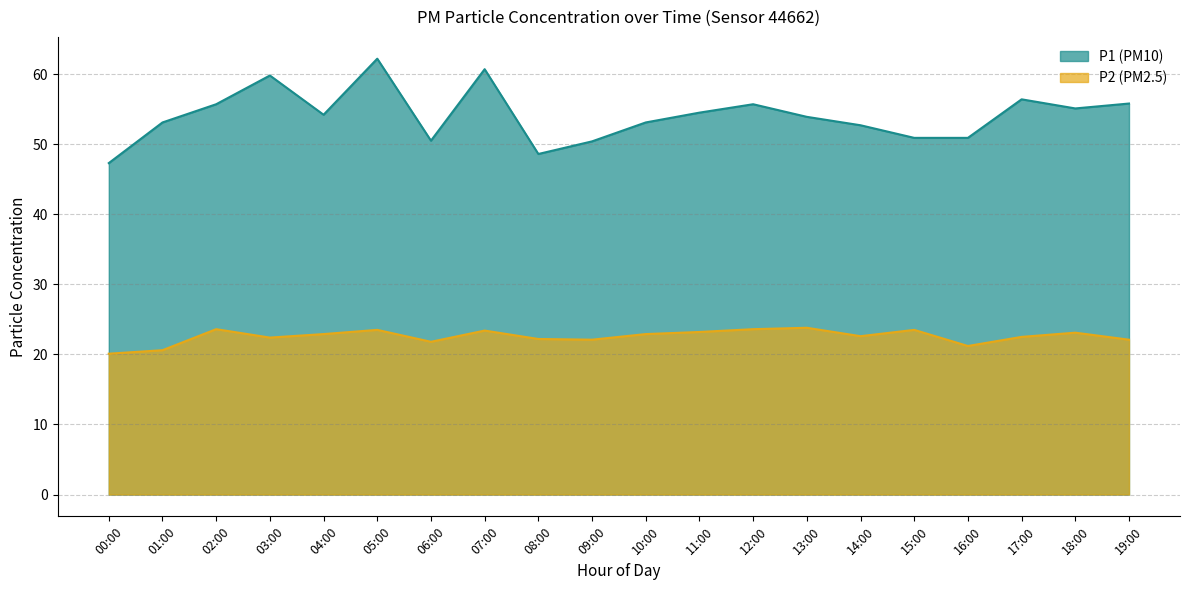

What is the maximum value for P2?

23.8